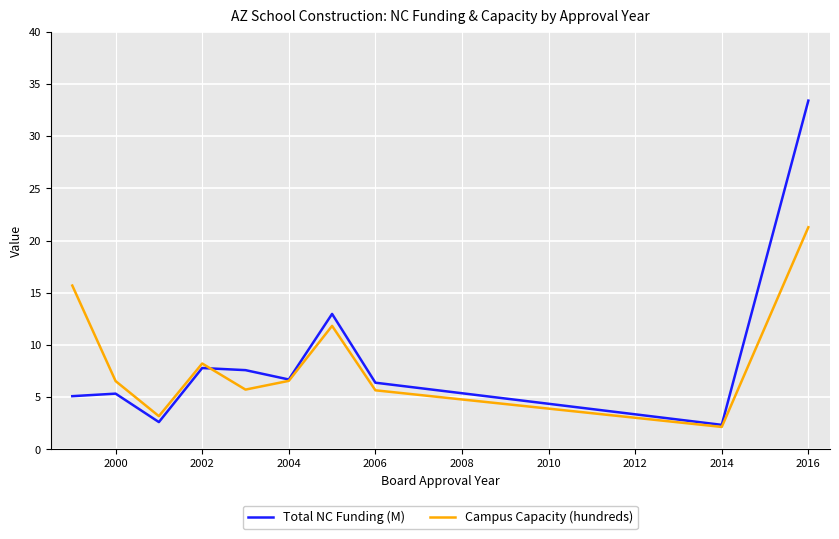

Rank the series by their maximum value, from lowest to highest.

Campus Capacity (hundreds), Total NC Funding (M)